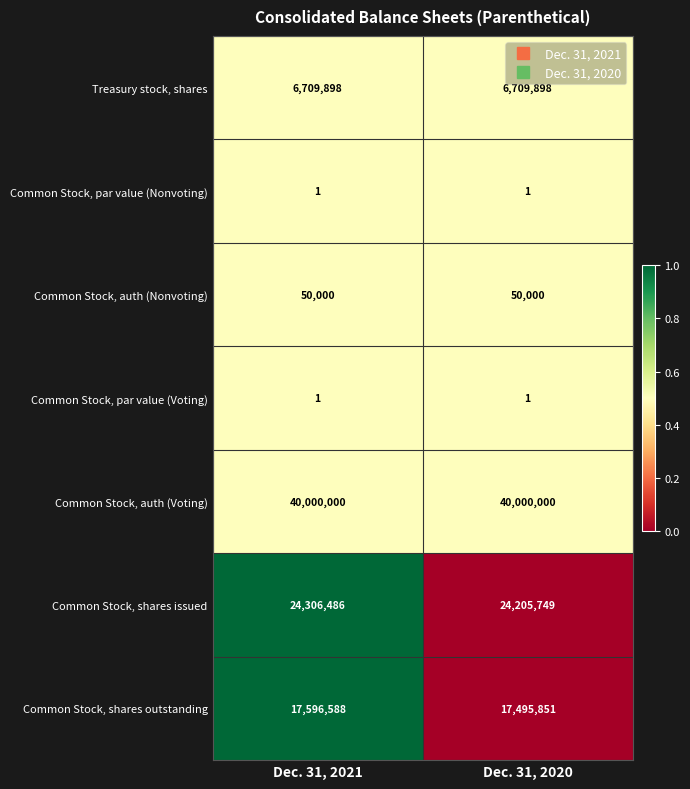

At which label is Common Stock, shares issued closest to 24256117?

Dec. 31, 2020